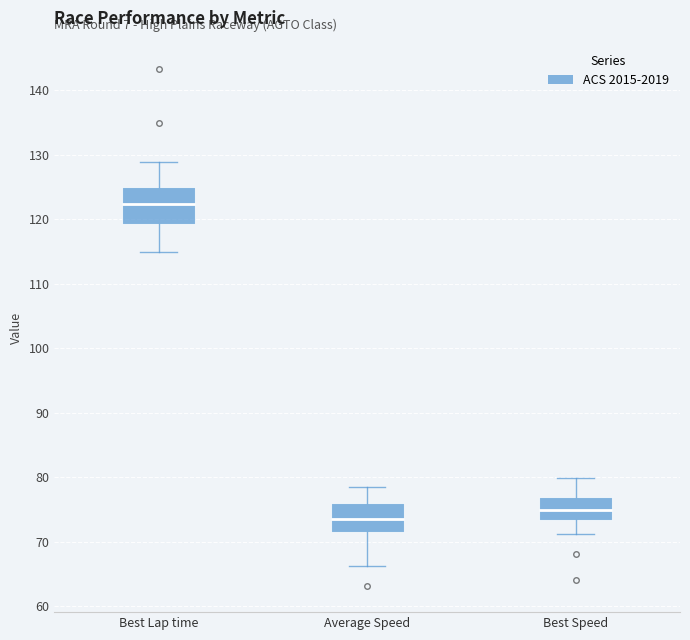

Reading left to right, transcribe this box plot: for each box, give where its median line is, the range the box spans, and where its two whiskers end, as read against the y-axis. The values are not printed on the chart, so give them approximately, as read against the axis.

Best Lap time: median 122, box 119 to 125, whiskers 115 to 129
Average Speed: median 74, box 71 to 76, whiskers 66 to 79
Best Speed: median 75, box 73 to 77, whiskers 71 to 80